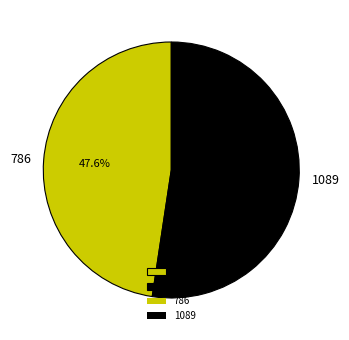

To the nearest percent, what is the combined percentage of 1089 and 786?

100%